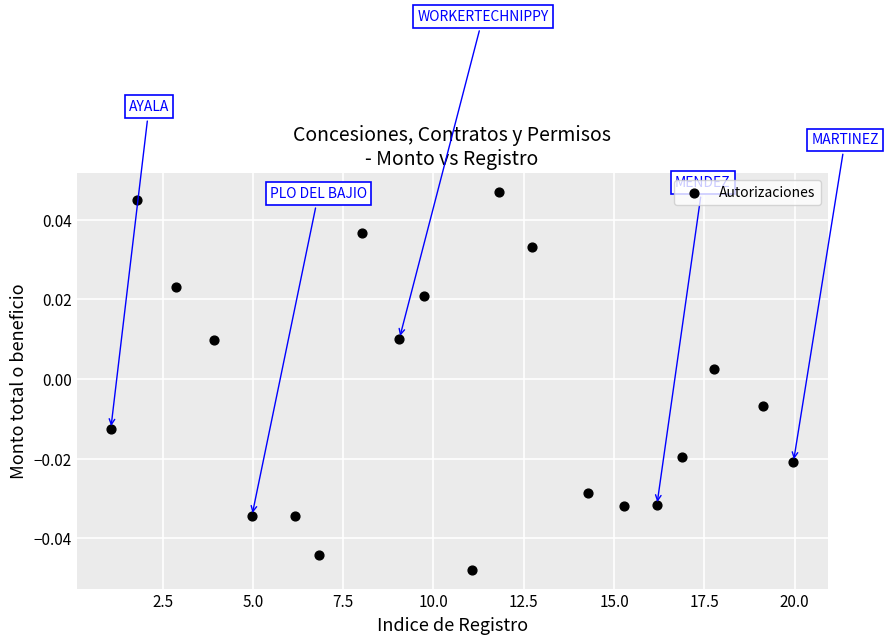

What is the range of X values (max minus min)?

18.9